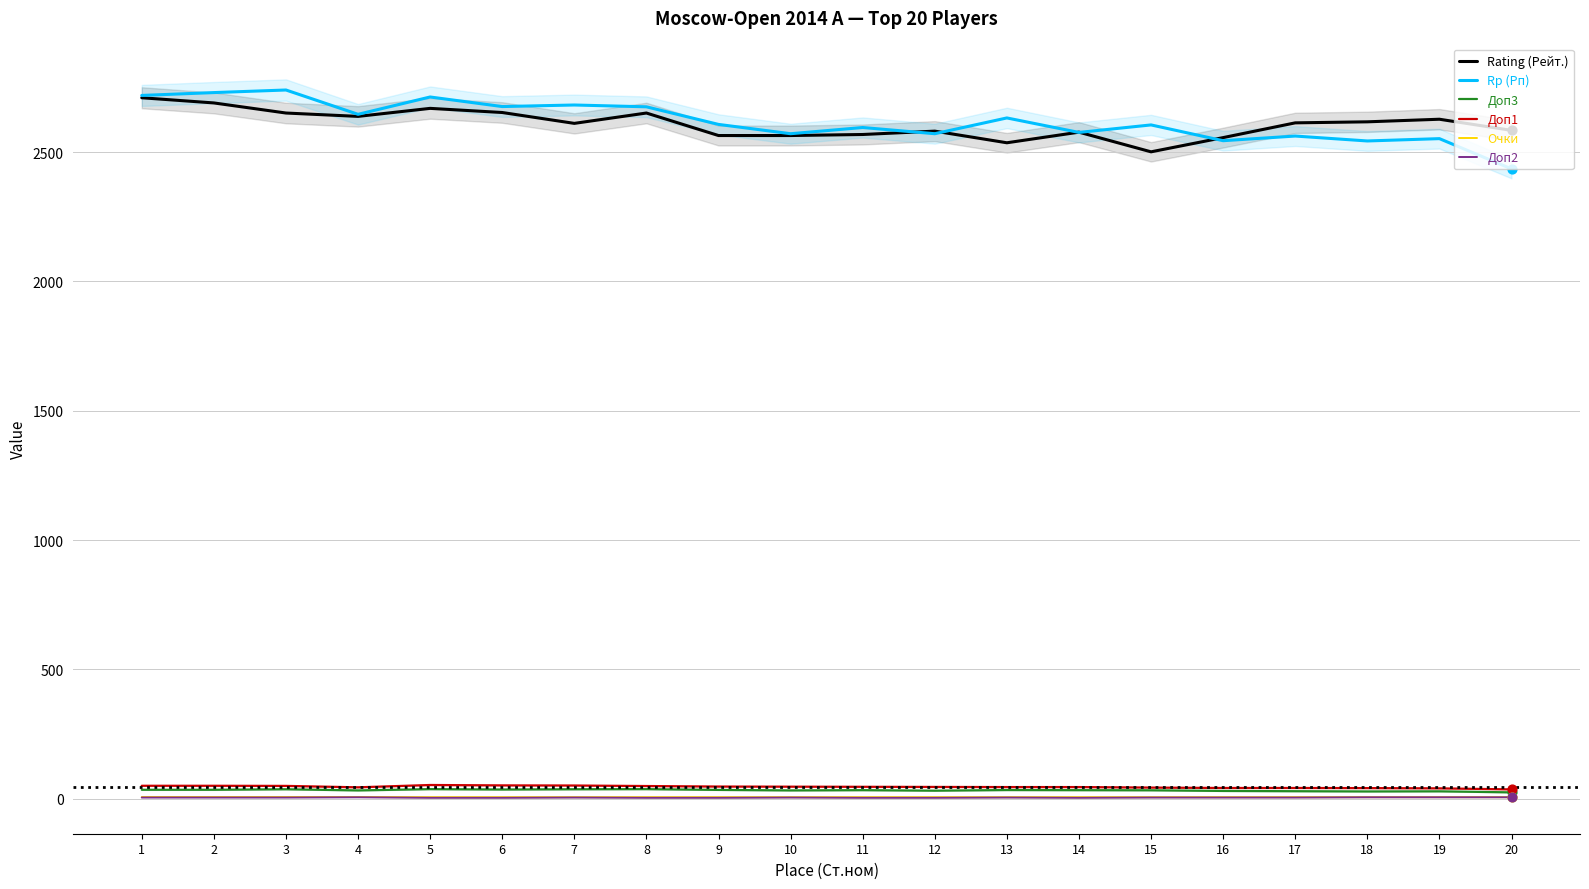

What are all the series names shown in the legend?

Rating (Рейт.), Rp (Рп), Доп3, Доп1, Очки, Доп2